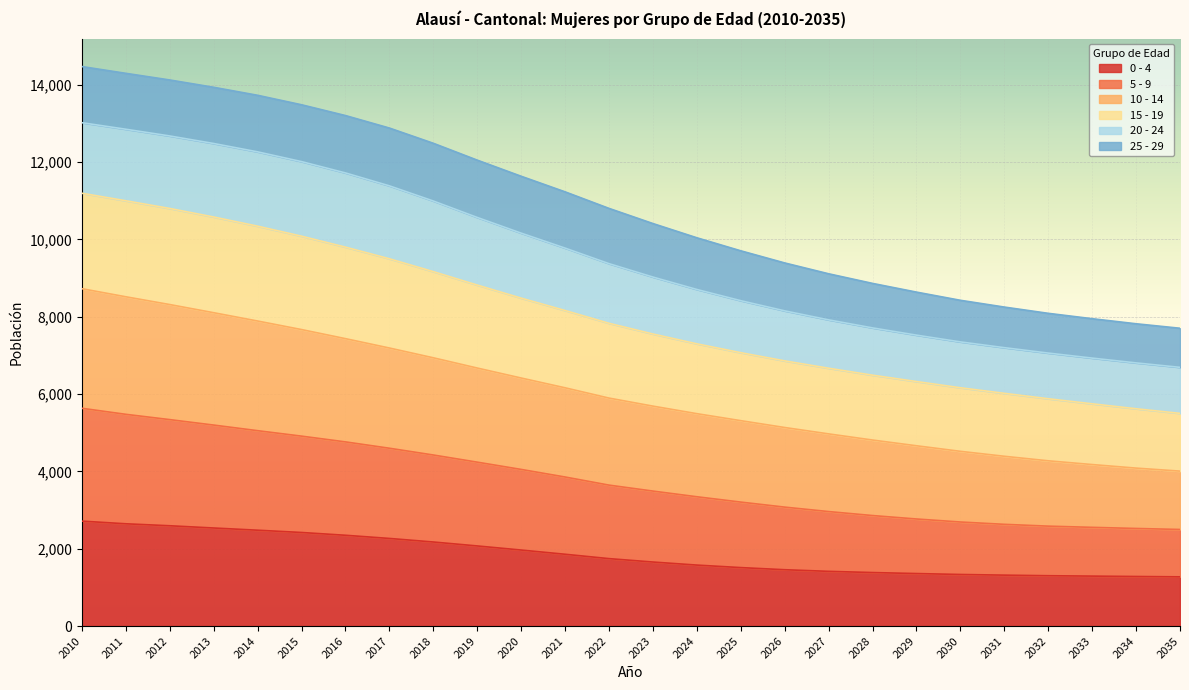

List the labels in order of 10 - 14 value, smallest first.

2035, 2034, 2033, 2032, 2031, 2030, 2029, 2028, 2027, 2026, 2025, 2024, 2023, 2022, 2021, 2020, 2019, 2018, 2017, 2016, 2015, 2014, 2013, 2012, 2011, 2010